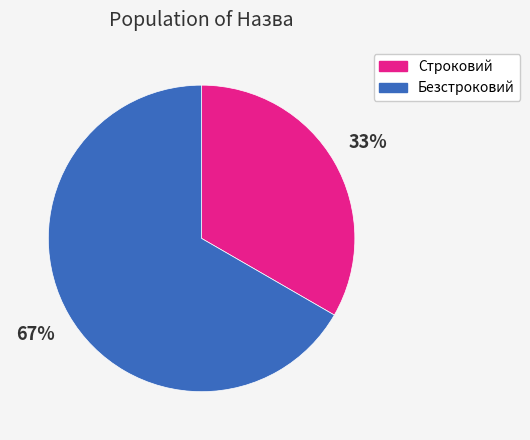

How many slices are in this pie chart?

2